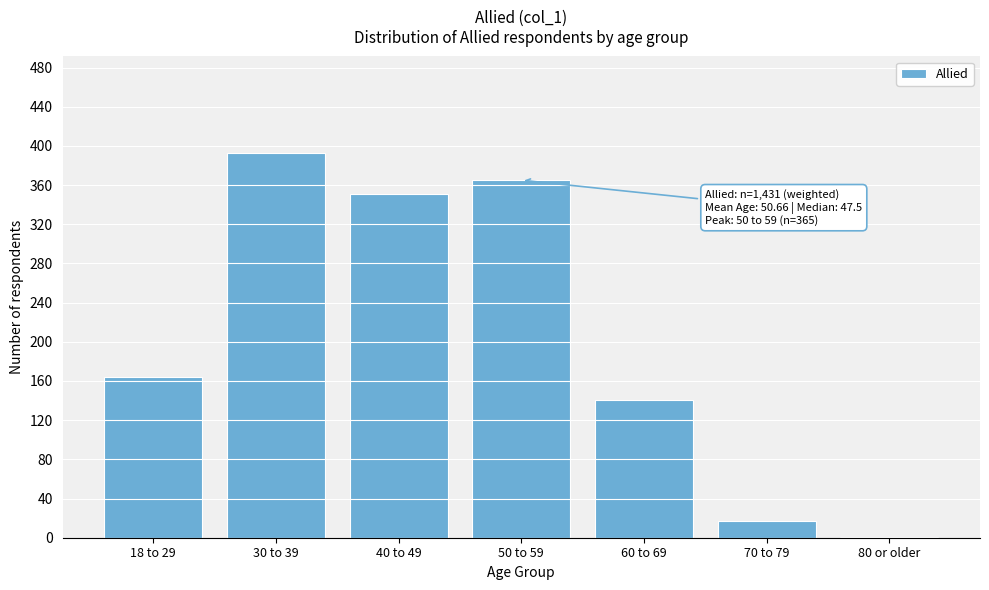

Reading right to left, what are all the values shown in this chart?

80 or older=1	70 to 79=17	60 to 69=141	50 to 59=365	40 to 49=351	30 to 39=393	18 to 29=164